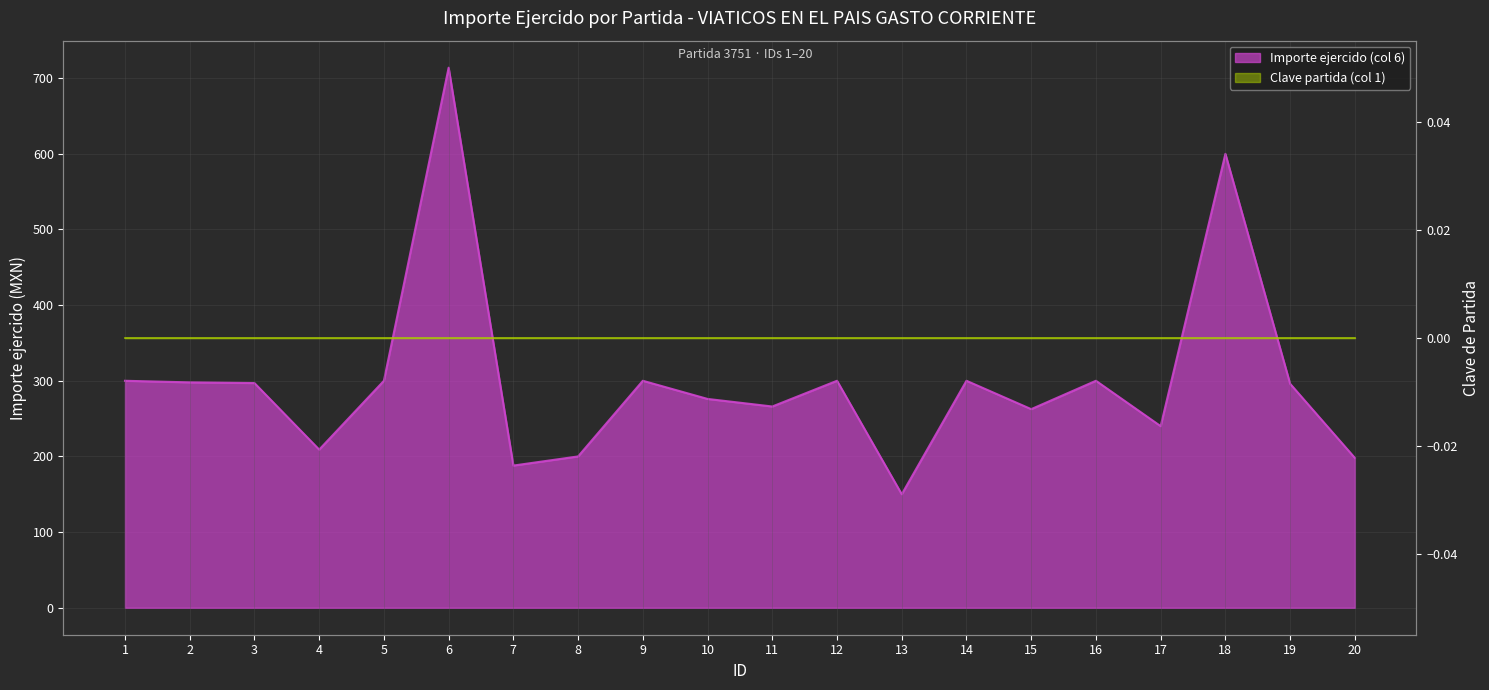

How many lines are shown in the chart?

1